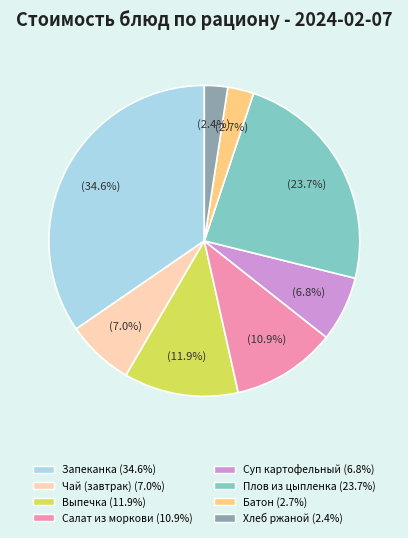

Count the number of slices in the pie.

8